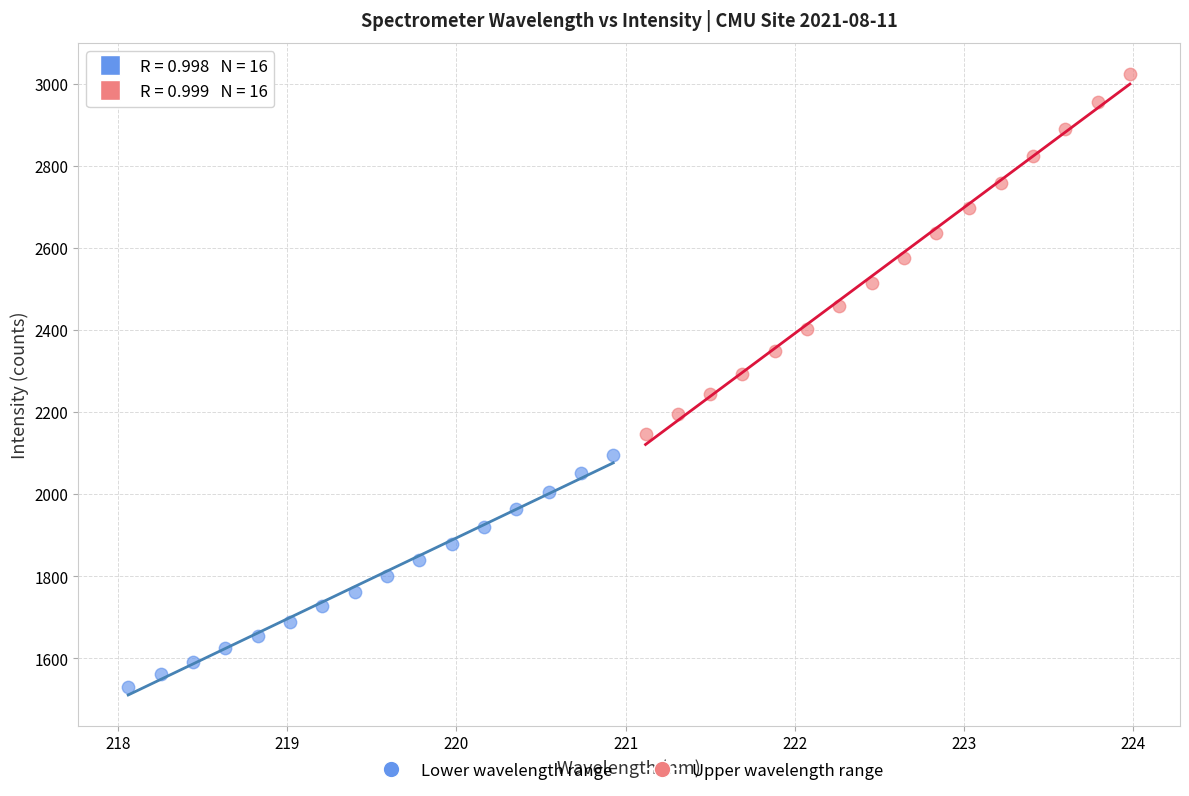

Which series contains the lowest Y value?

Lower wavelength range